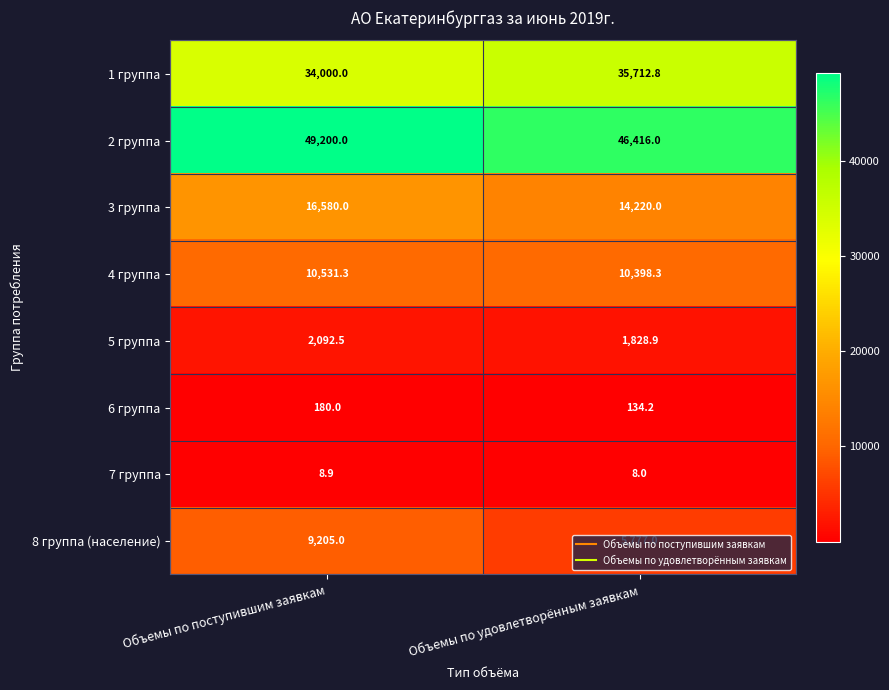

The 5 группа series shows 1828.9 at Объемы по удовлетворённым заявкам. True or false?

True